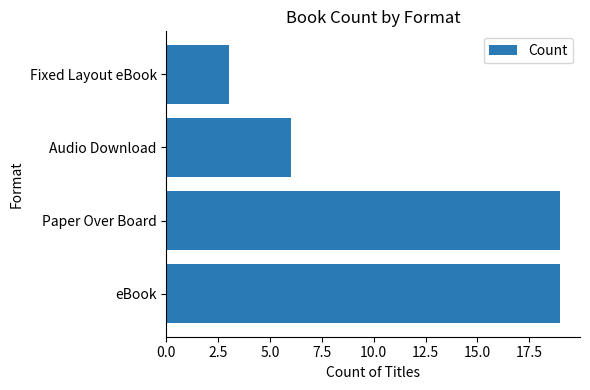

What is the difference between the second highest and minimum values?

16